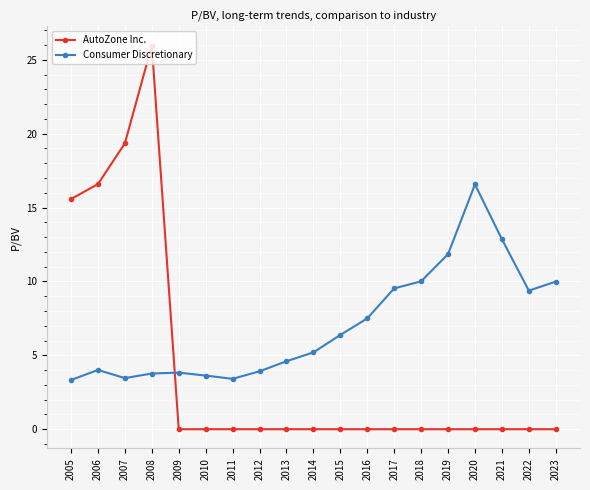

List the series in order of their overall mean, highest first.

Consumer Discretionary, AutoZone Inc.